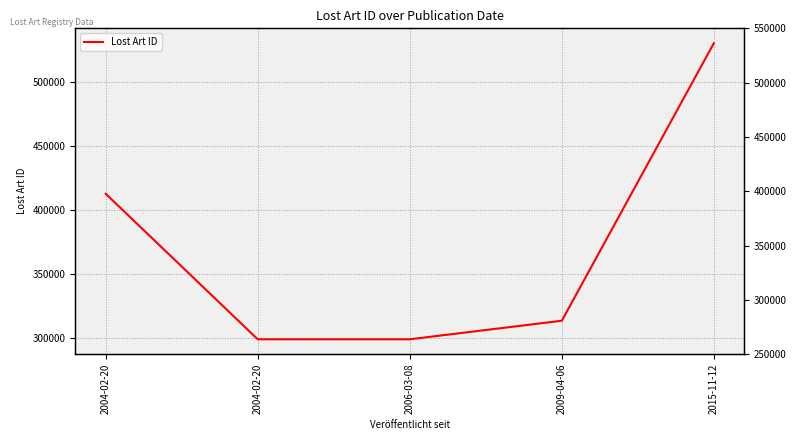

How many distinct data groups are displayed?

1